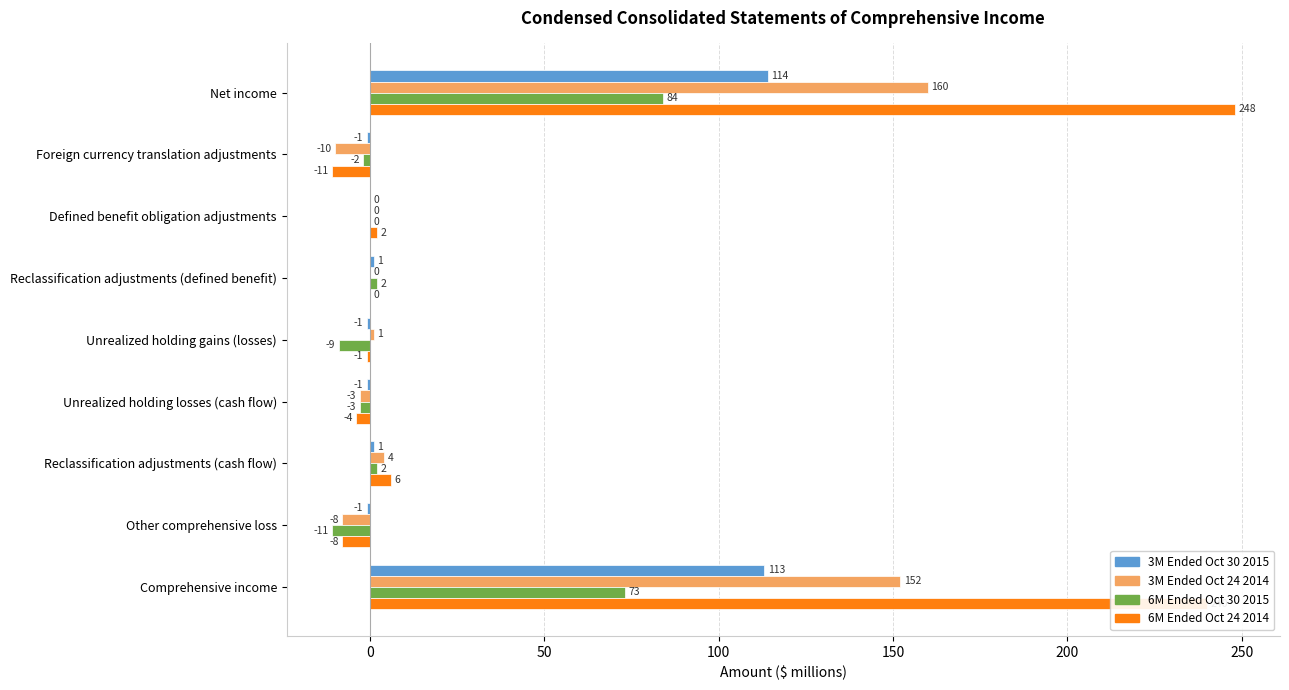

Is the value of 3M Ended Oct 24 2014 at Other comprehensive loss greater than the value of 6M Ended Oct 24 2014 at Unrealized holding losses (cash flow)?

No